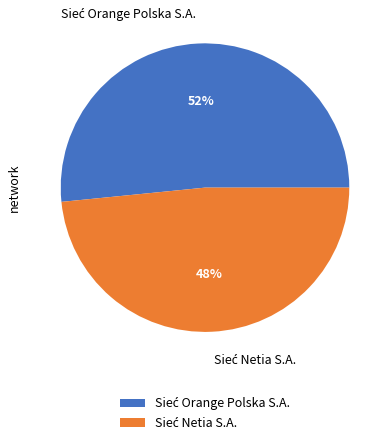

Does any single category account for the majority?

Yes